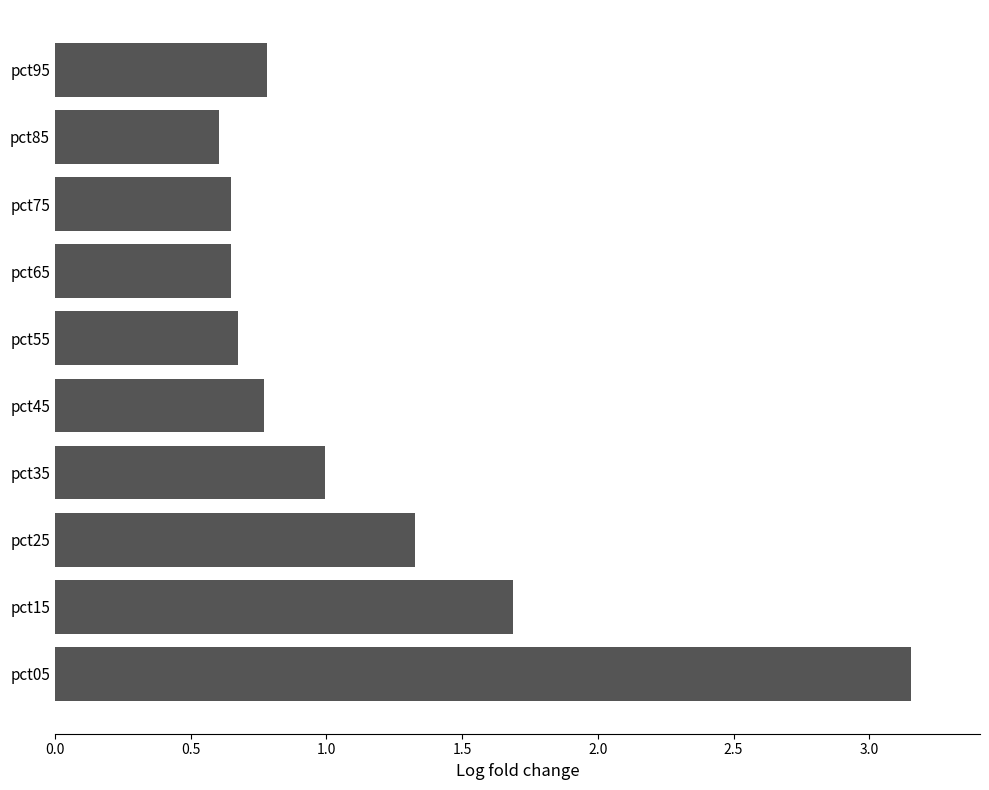

What is the ratio of the value at pct85 to the value at pct25?

0.5